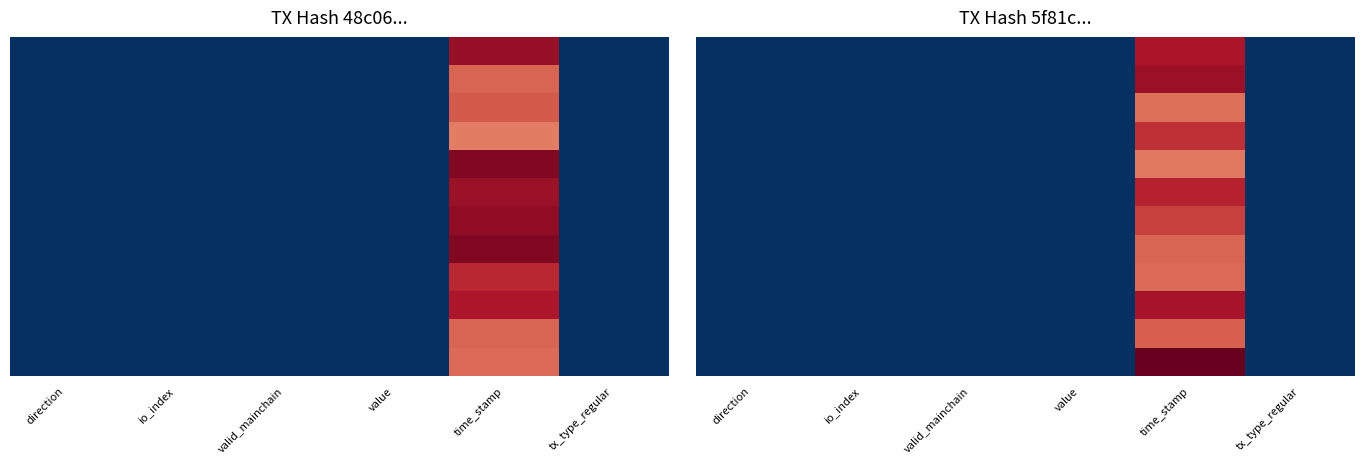

What is the difference between the highest and lowest values at direction?

0.2